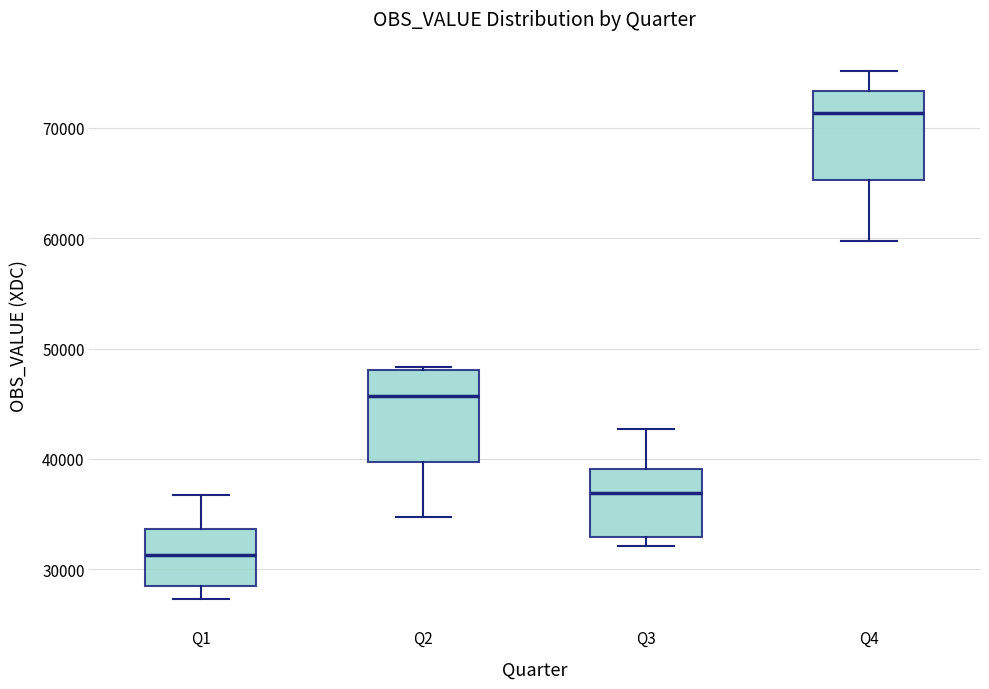

Which box has the lowest median line?

Q1